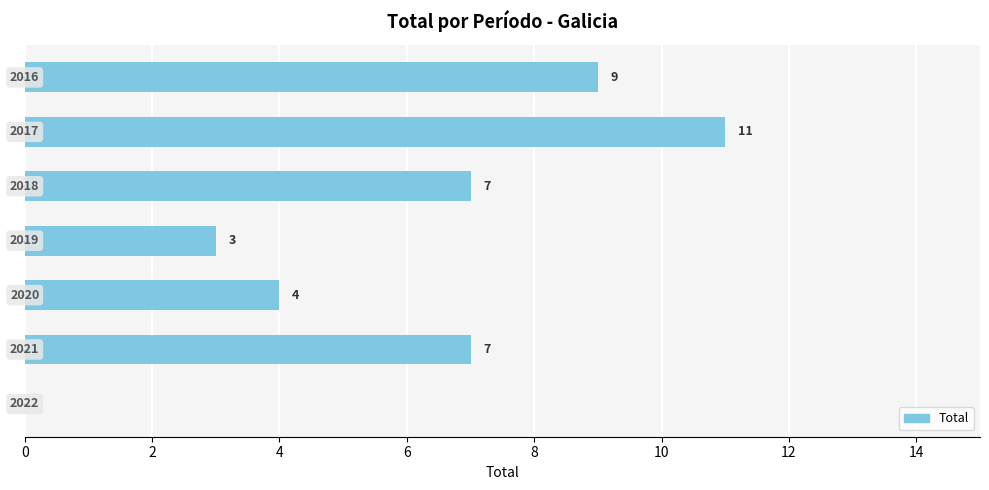

Count the number of values greater than 7.

2